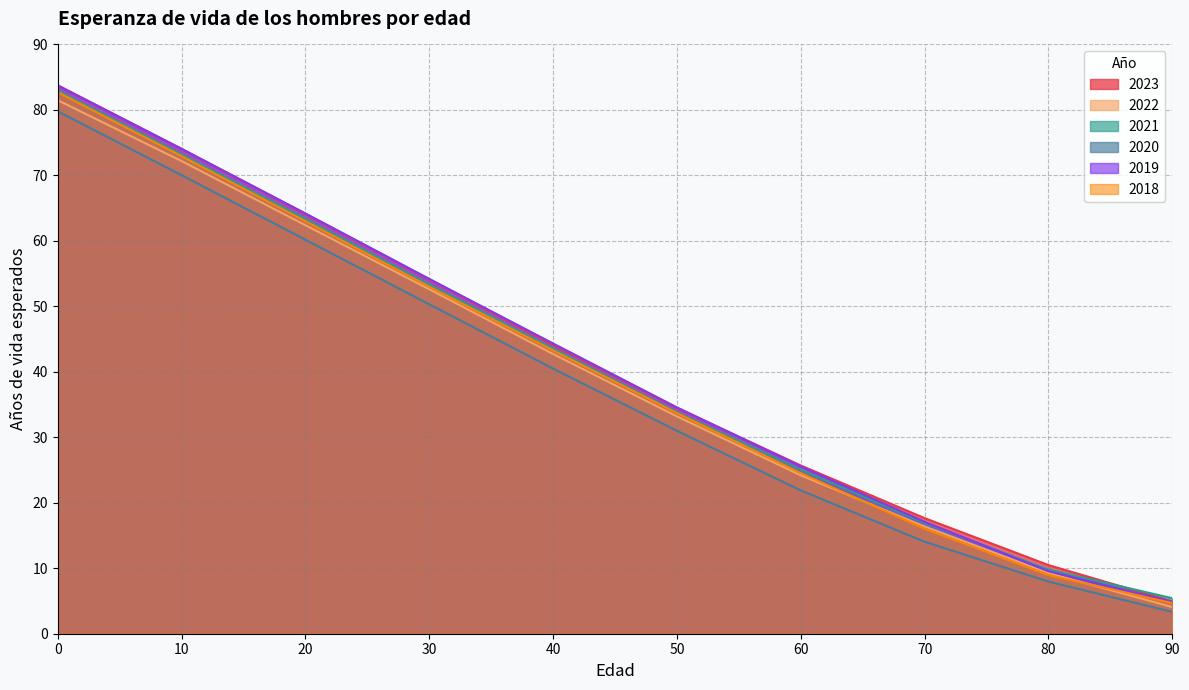

What is the value of the 2019 point at the 5th from the left?

44.3